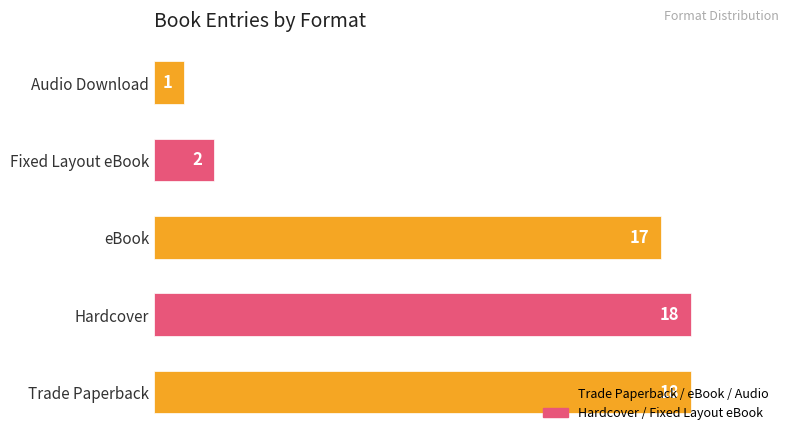

The chart shows a value of 6 at eBook. True or false?

False